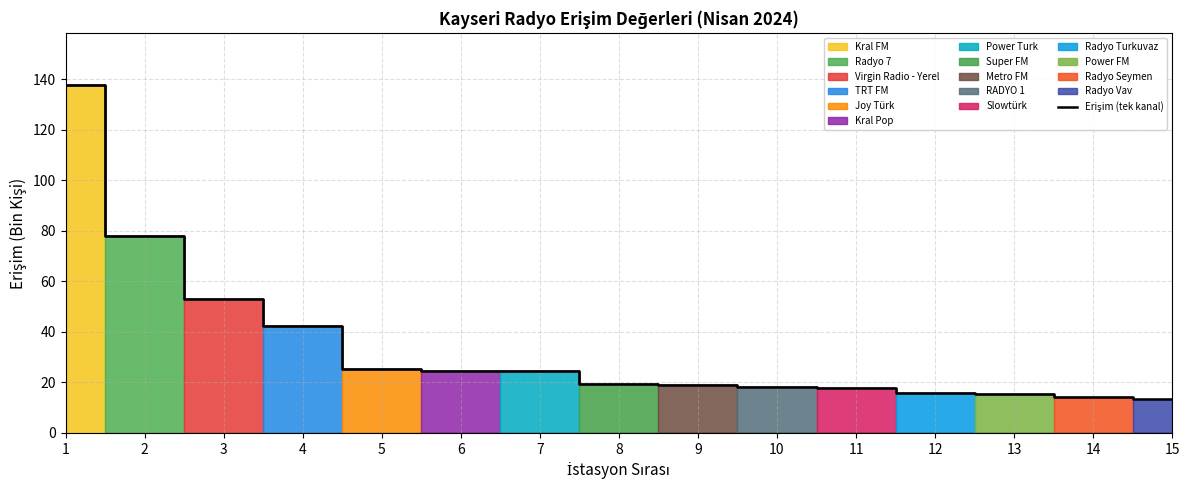

List the labels in order of value, largest first.

1, 2, 3, 4, 5, 6, 7, 8, 9, 10, 11, 12, 13, 14, 15